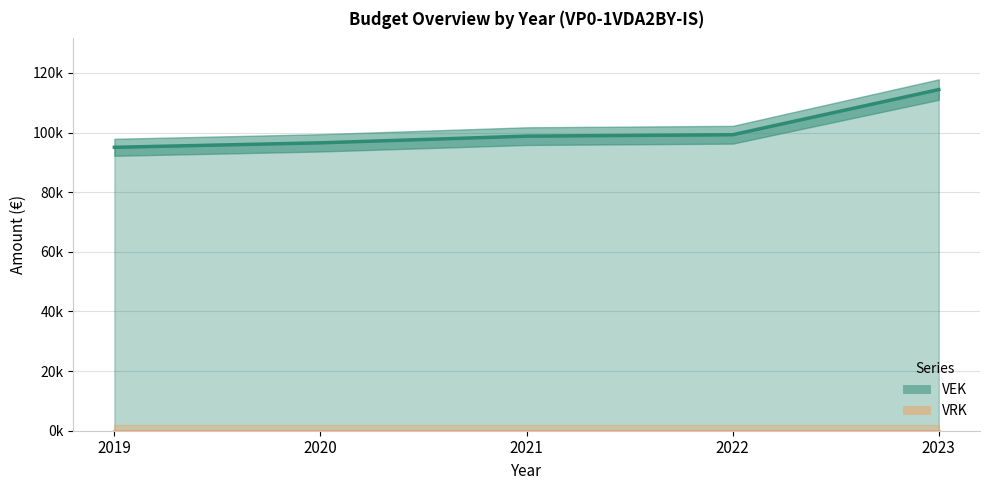

What is the approximate value of VEK line at 2020?

96563